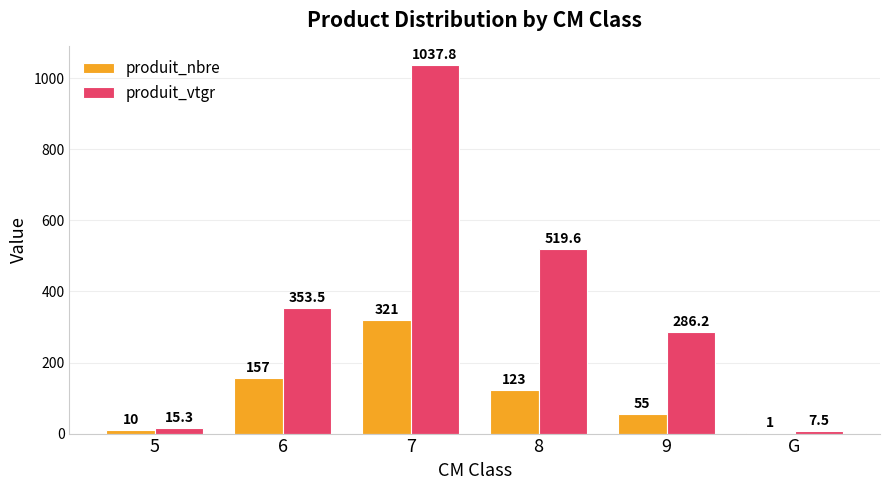

What is the sum of all produit_nbre values?

667.0